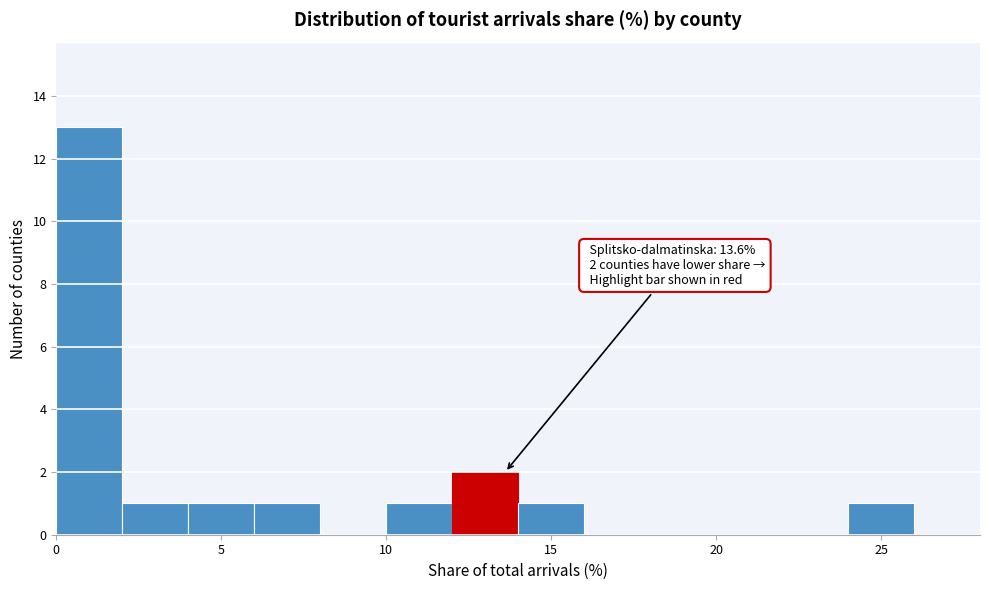

Which range on the x-axis has the tallest bar?

0 to 2